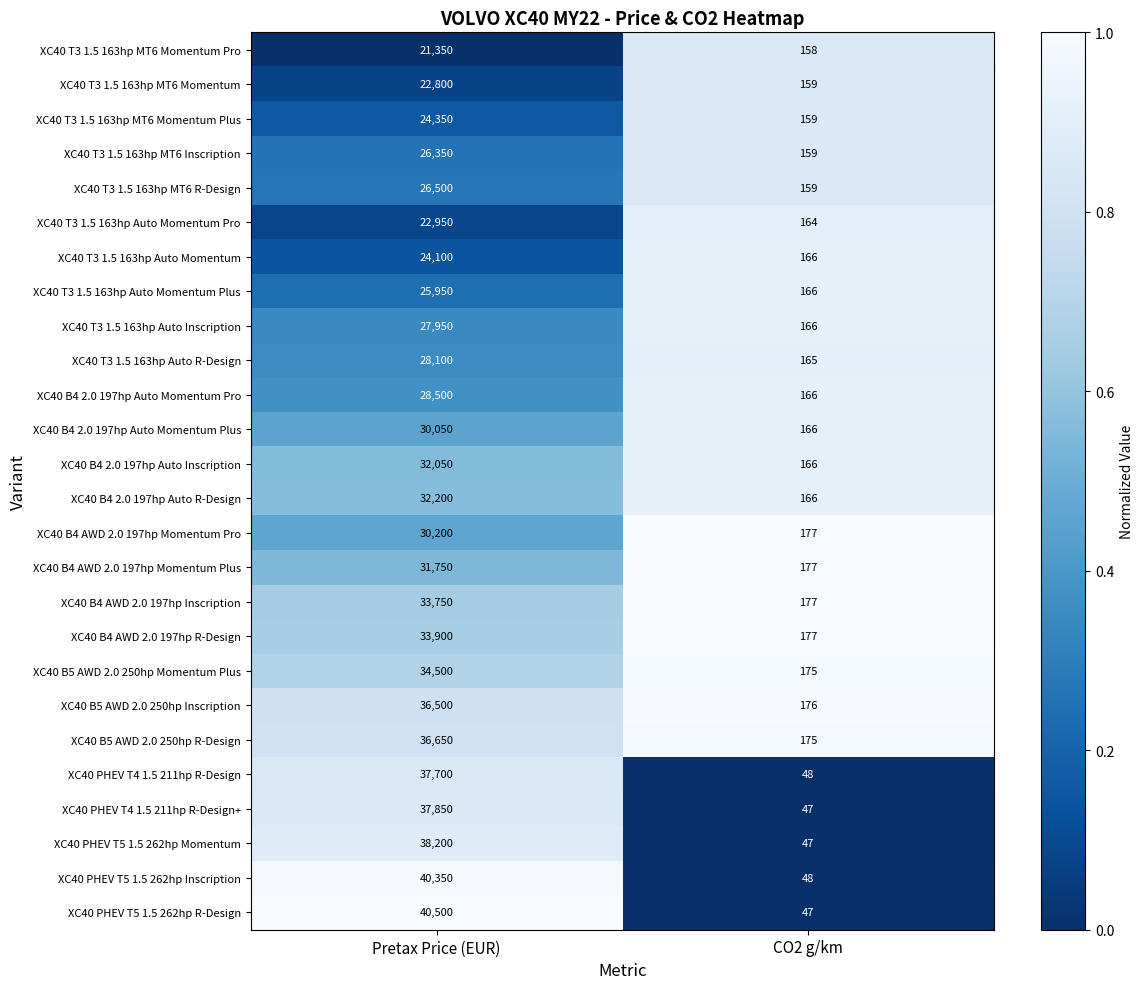

What is the approximate value of XC40 T3 1.5 163hp MT6 Momentum at Pretax Price (EUR), to the nearest 100?

22800